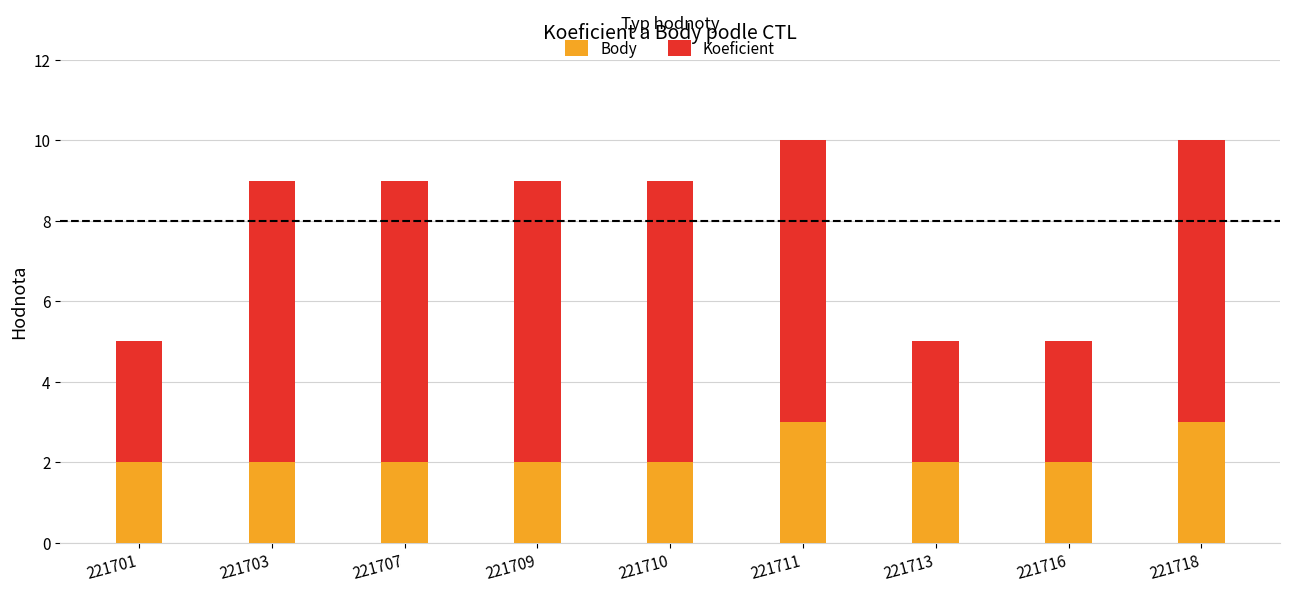

Reading right to left, what are the values for Body?

3	2	2	3	2	2	2	2	2